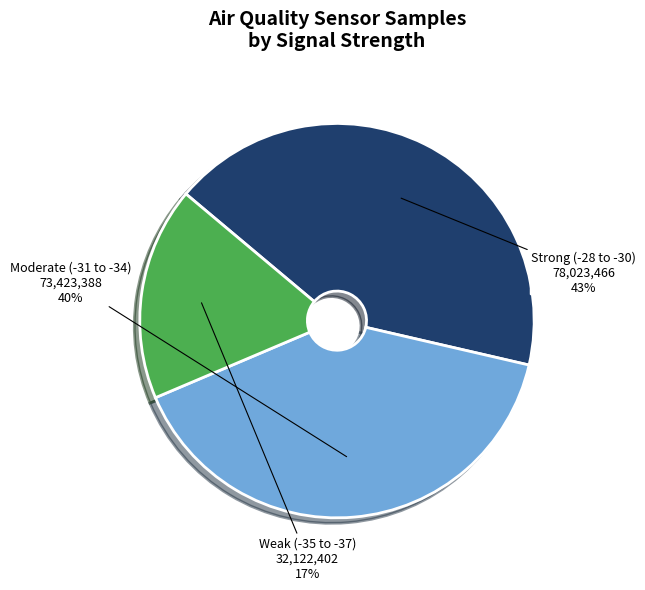

Is there any slice that represents more than half of the pie?

No